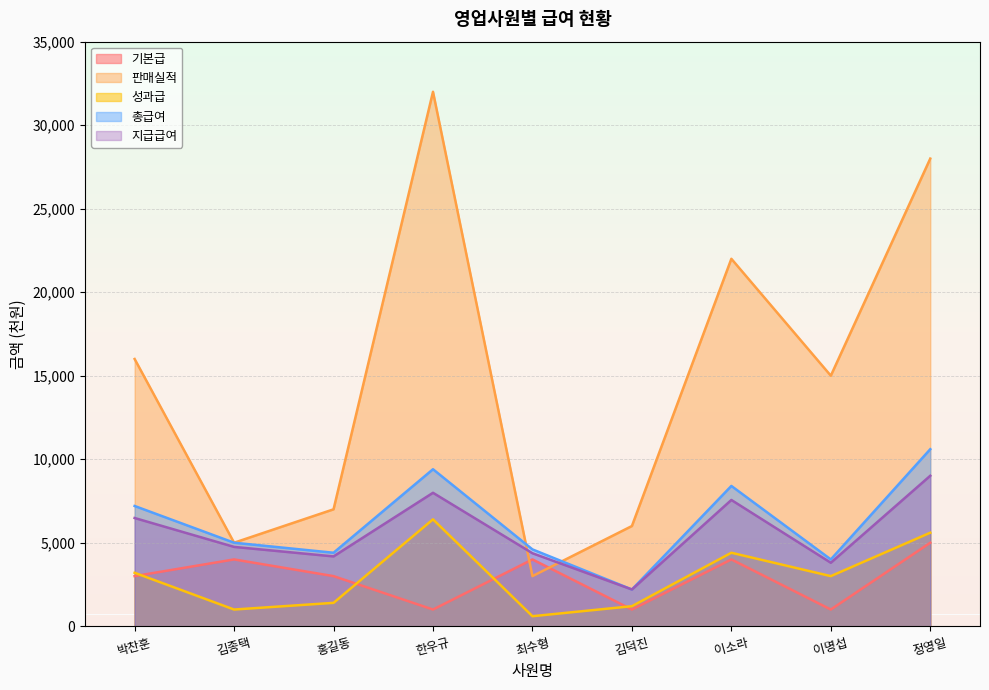

Reading left to right, extract all data points from this chart.

기본급: 3000	4000	3000	1000	4000	1000	4000	1000	5000
판매실적: 16000	5000	7000	32000	3000	6000	22000	15000	28000
성과급: 3200	1000	1400	6400	600	1200	4400	3000	5600
총급여: 7200	5000	4400	9400	4600	2200	8400	4000	10600
지급급여: 6480	4750	4180	7990	4370	2200	7560	3800	9010